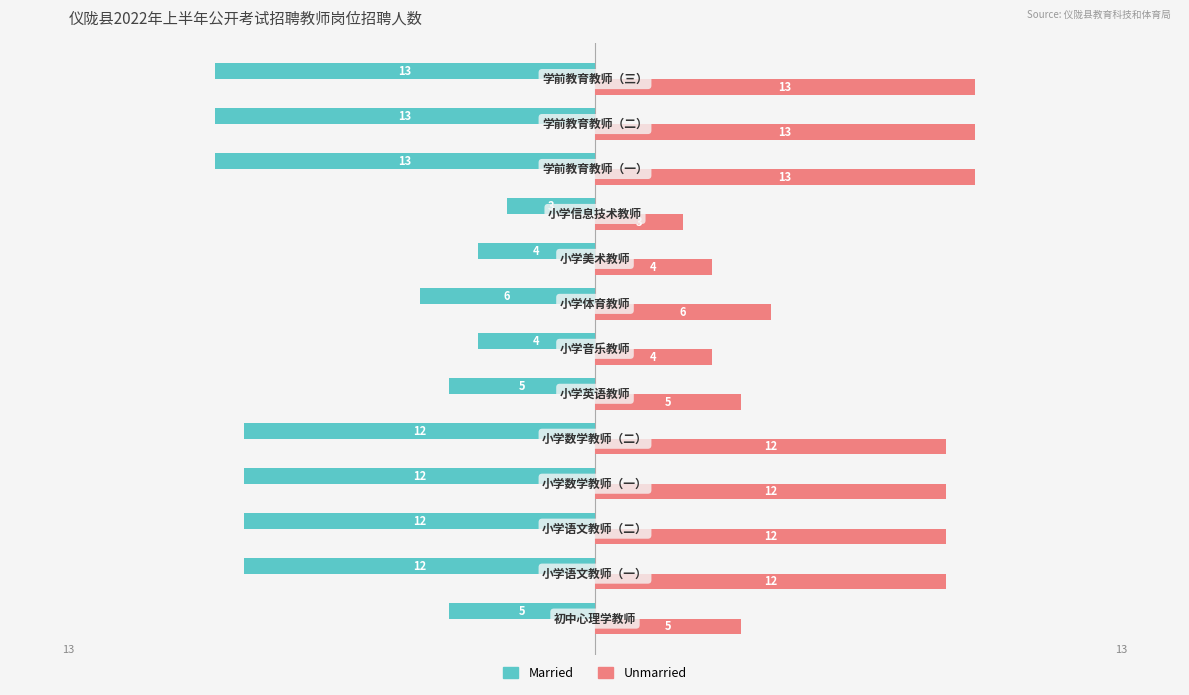

List the series in order of their peak value, highest first.

Unmarried, Married